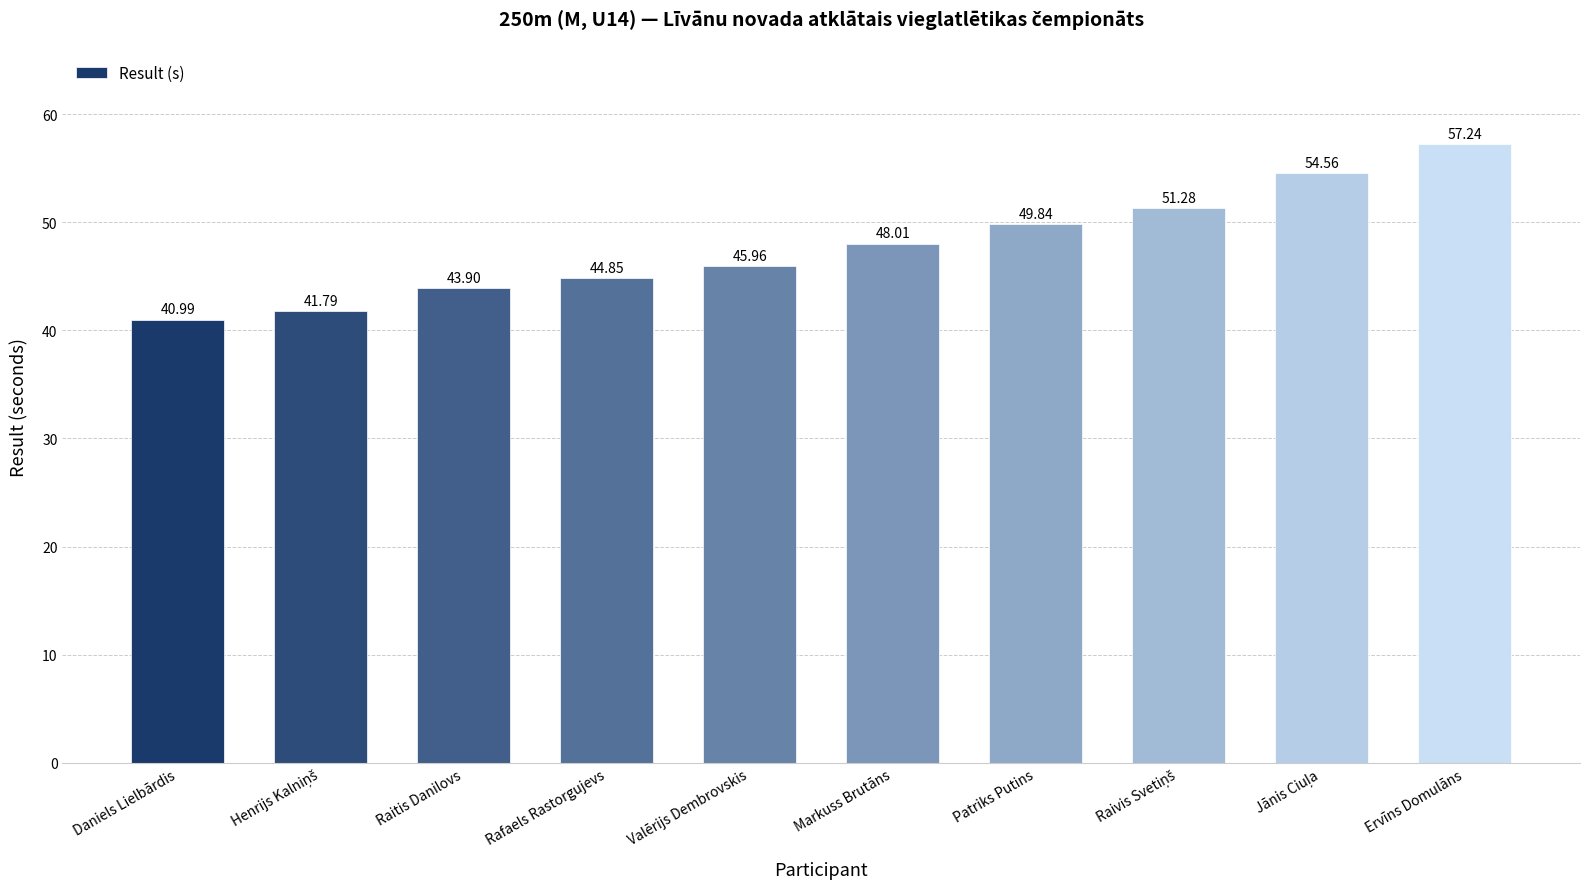

Reading left to right, transcribe all the data shown in this chart.

41.0	41.8	43.9	44.9	46.0	48.0	49.8	51.3	54.6	57.2